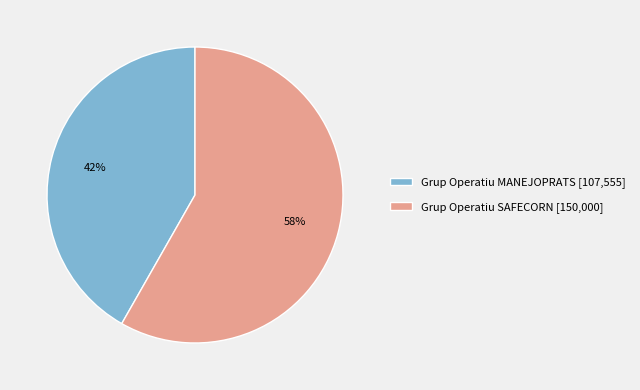

To the nearest percent, what percentage of the pie is Grup Operatiu SAFECORN?

58%